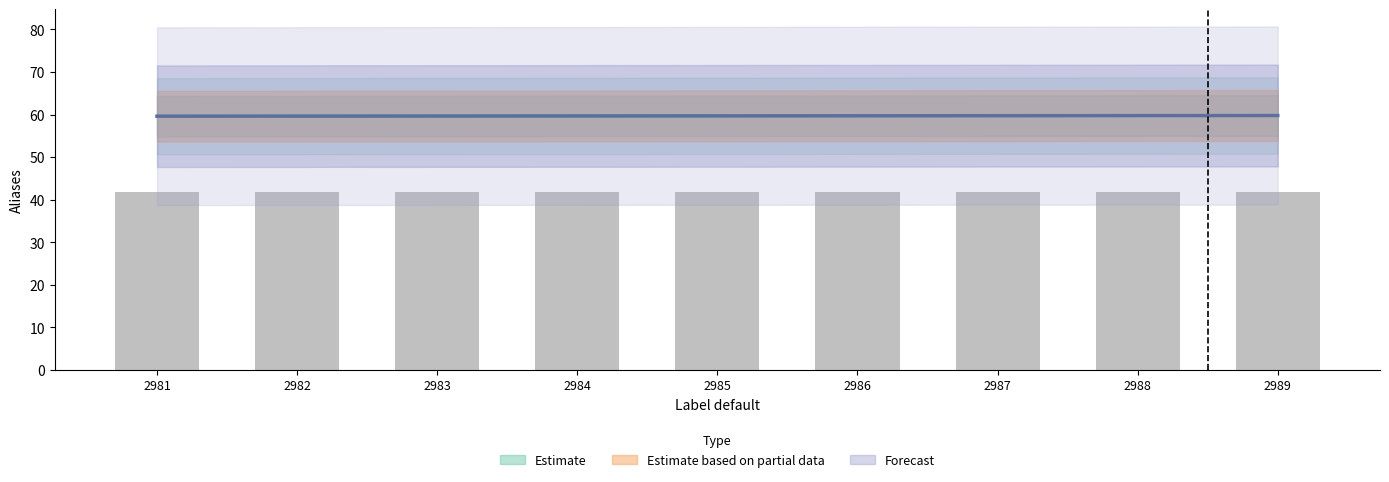

What is the difference between the maximum and second lowest values in the Estimate based on partial data series?

0.1